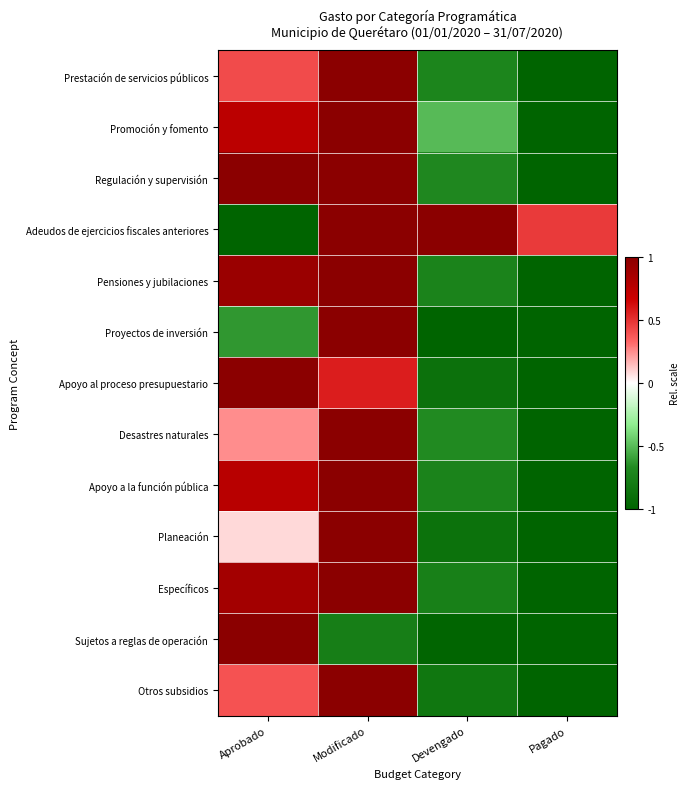

At which category does the chart reach its minimum across all series?

Pagado